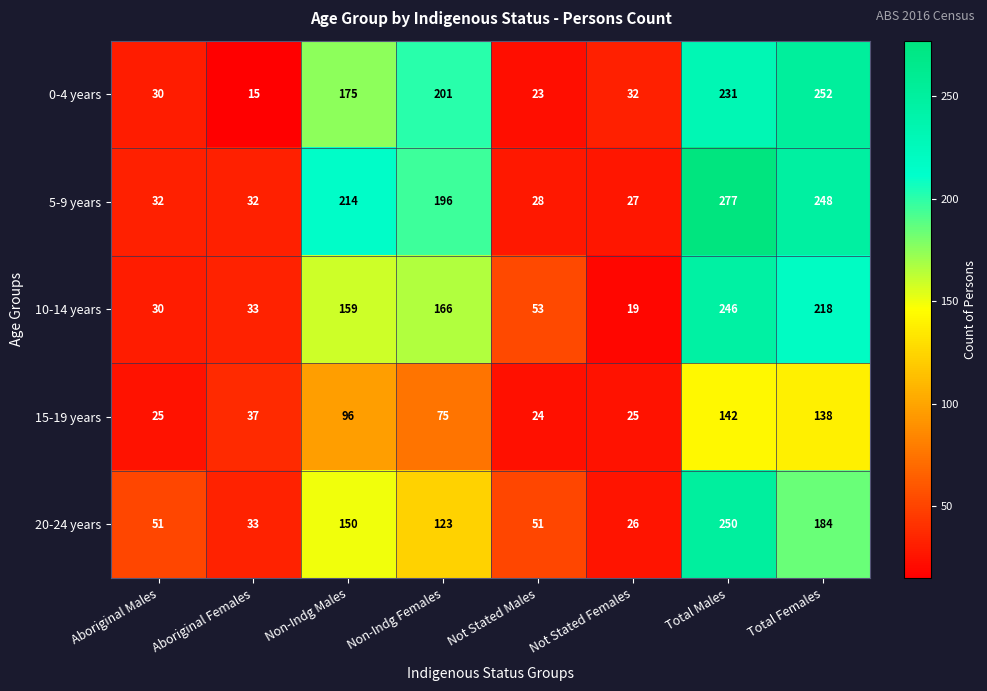

Rank the series by their maximum value, from lowest to highest.

15-19 years, 10-14 years, 20-24 years, 0-4 years, 5-9 years